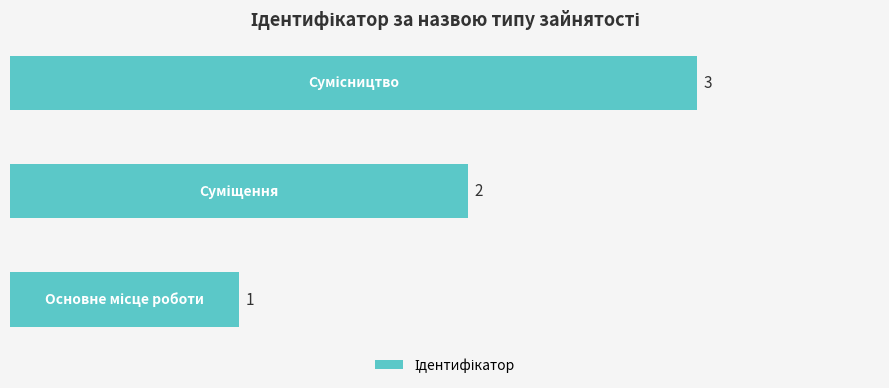

Are the bars horizontal?

Yes